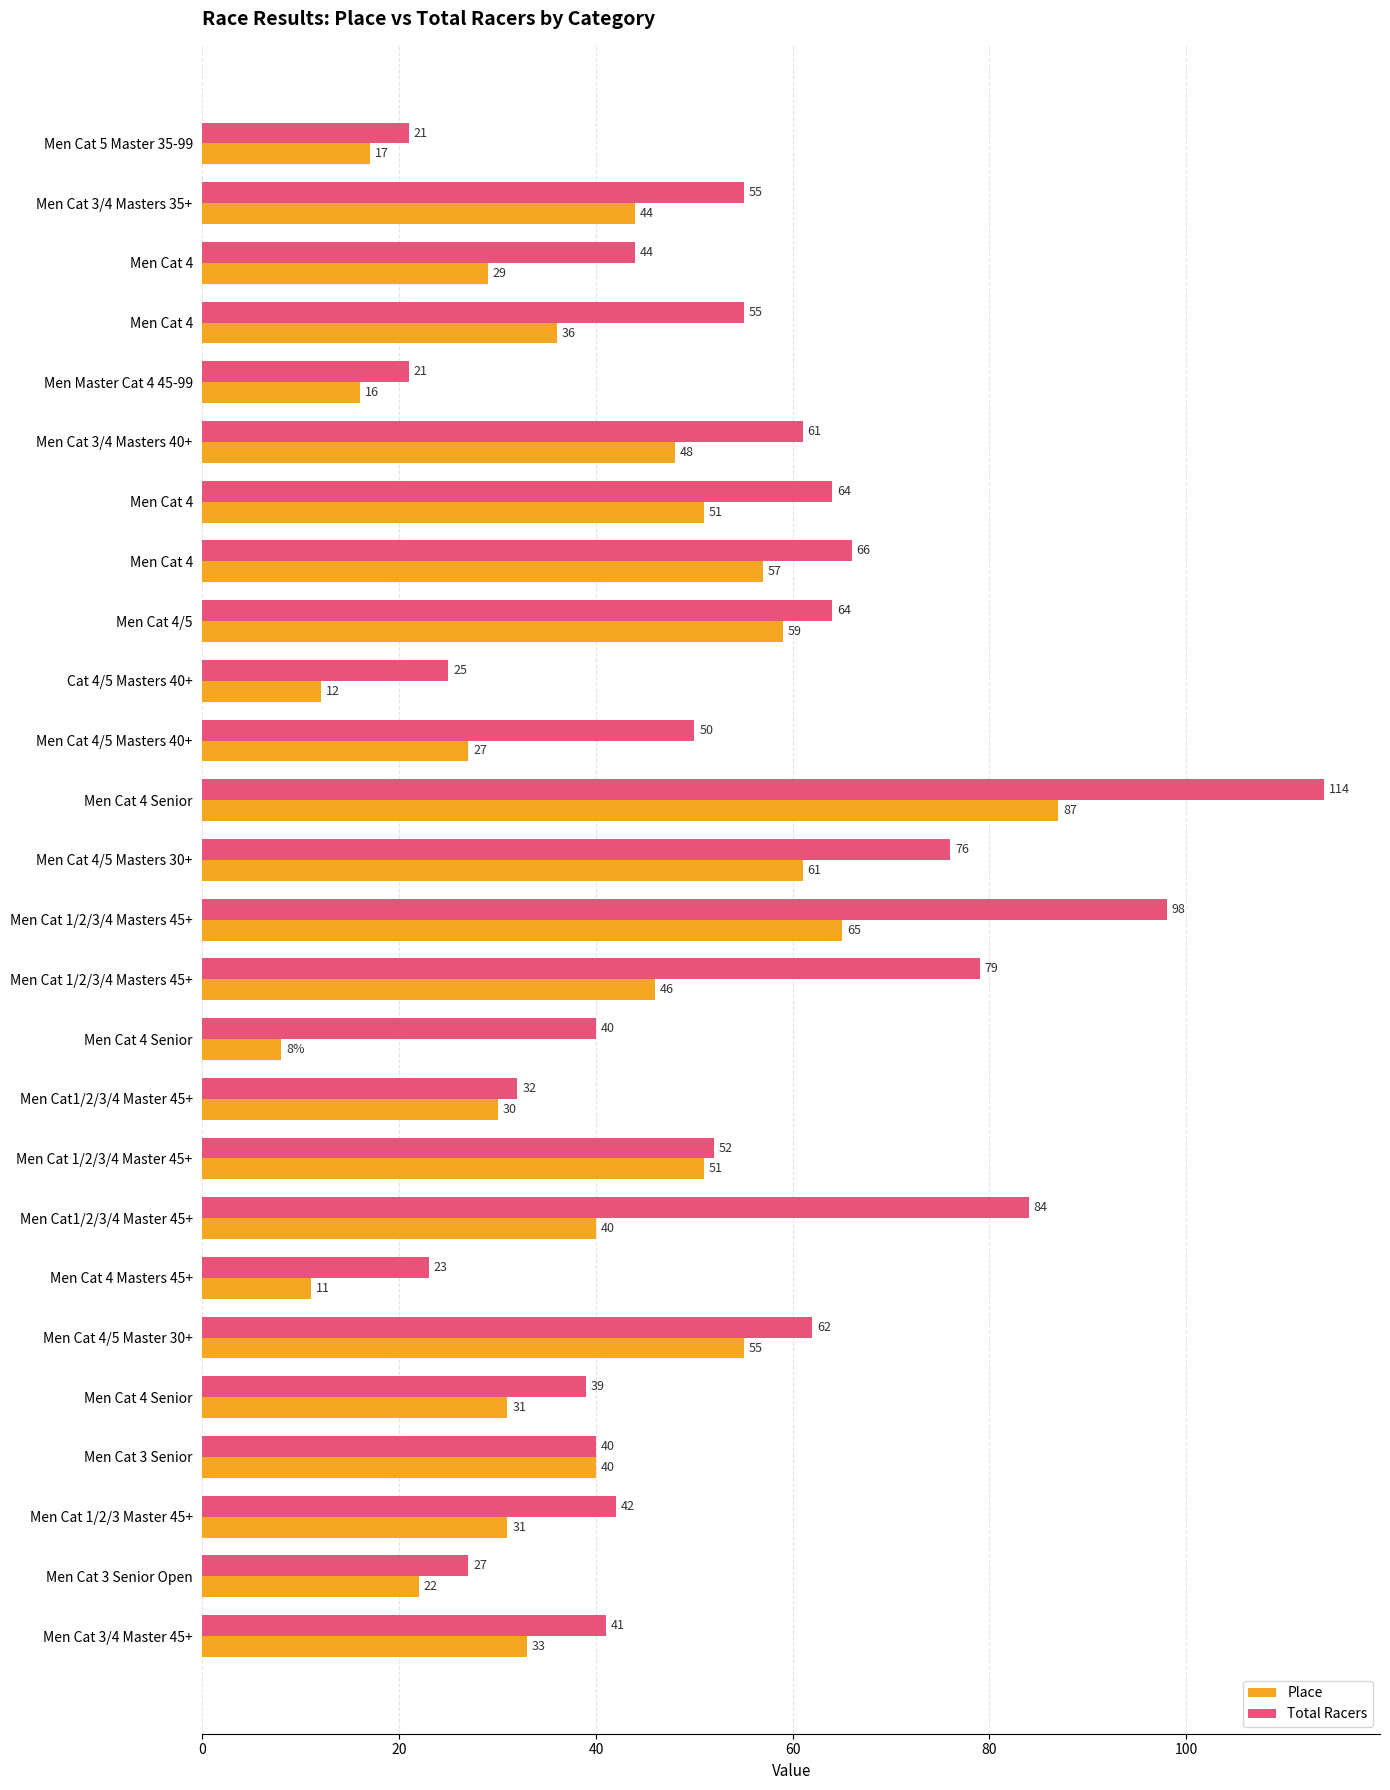

How many values in the Place series are below 40?

13